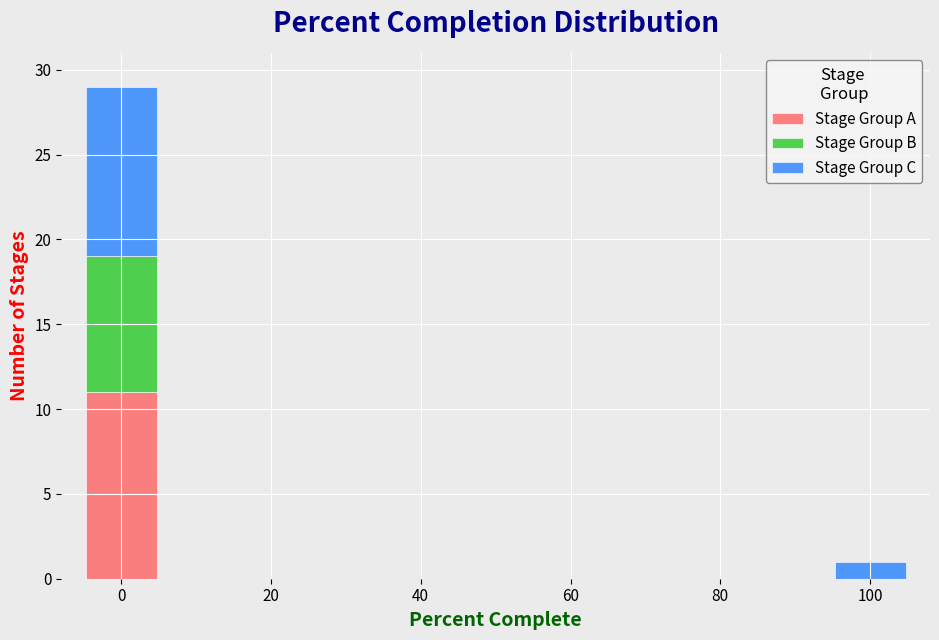

Which range on the x-axis has the tallest stacked bar (by total height)?

-5 to 5